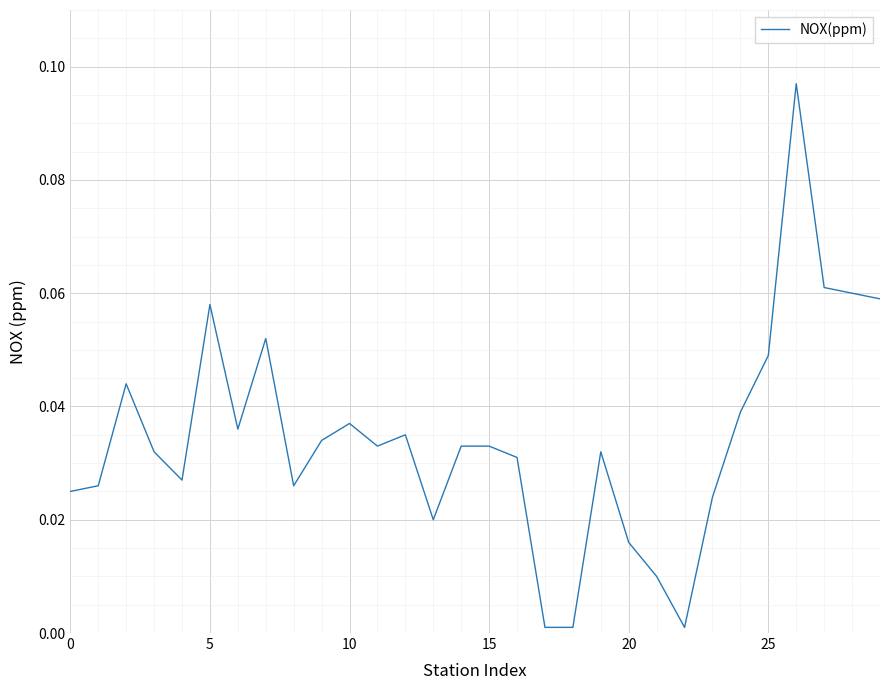

How many lines are shown in the chart?

1